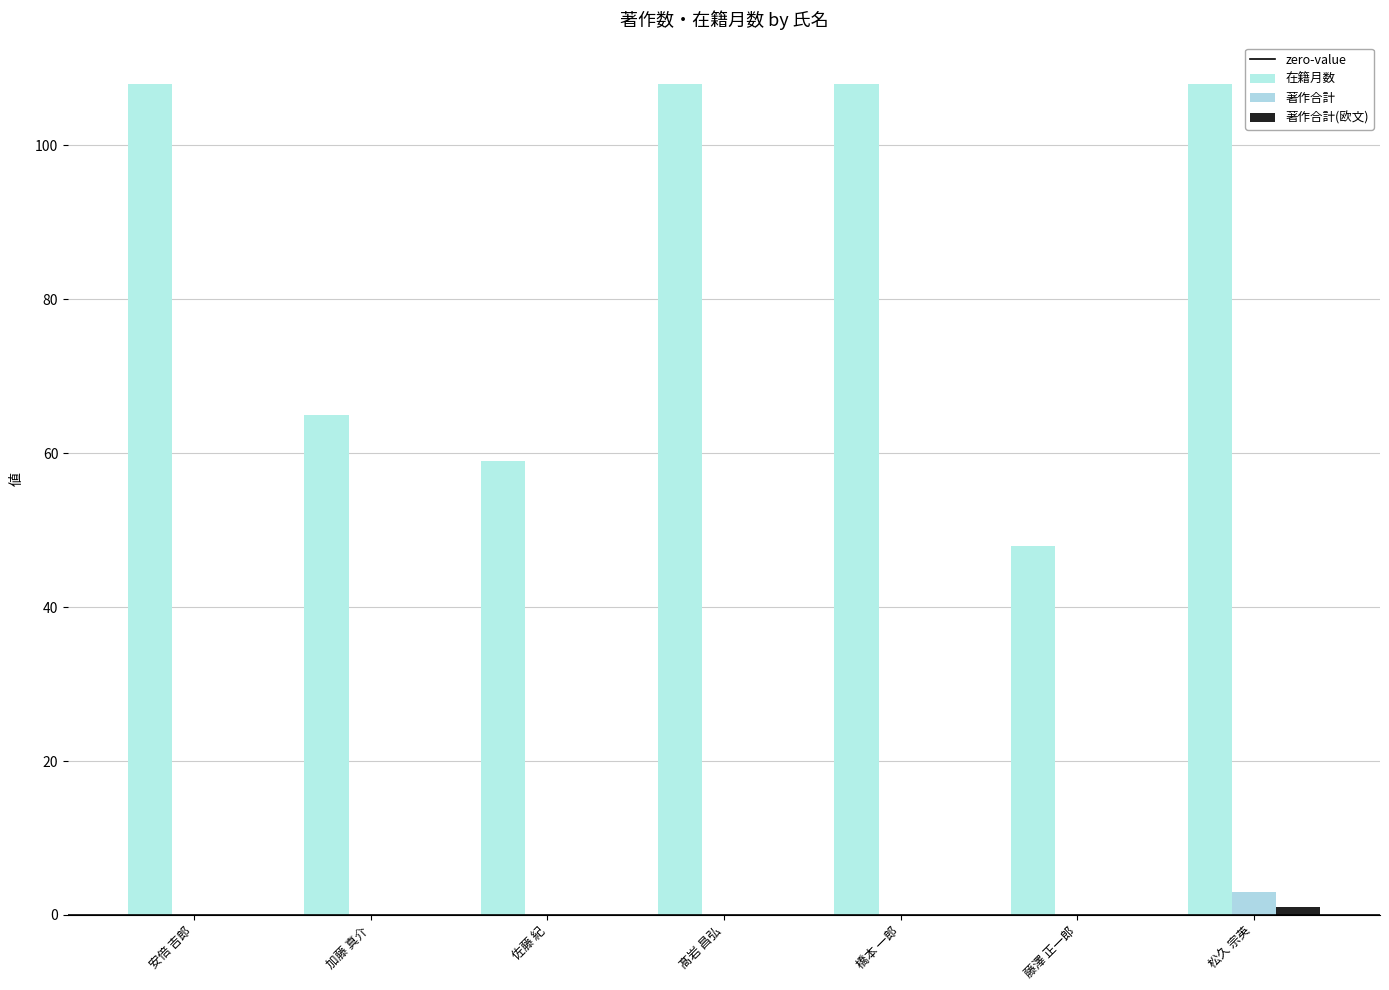

Reading right to left, extract all data points from this chart.

在籍月数: 松久 宗英=108	藤澤 正一郎=48	橋本 一郎=108	髙岩 昌弘=108	佐藤 紀=59	加藤 真介=65	安倍 吉郎=108
著作合計: 松久 宗英=3	藤澤 正一郎=0	橋本 一郎=0	髙岩 昌弘=0	佐藤 紀=0	加藤 真介=0	安倍 吉郎=0
著作合計(欧文): 松久 宗英=1	藤澤 正一郎=0	橋本 一郎=0	髙岩 昌弘=0	佐藤 紀=0	加藤 真介=0	安倍 吉郎=0